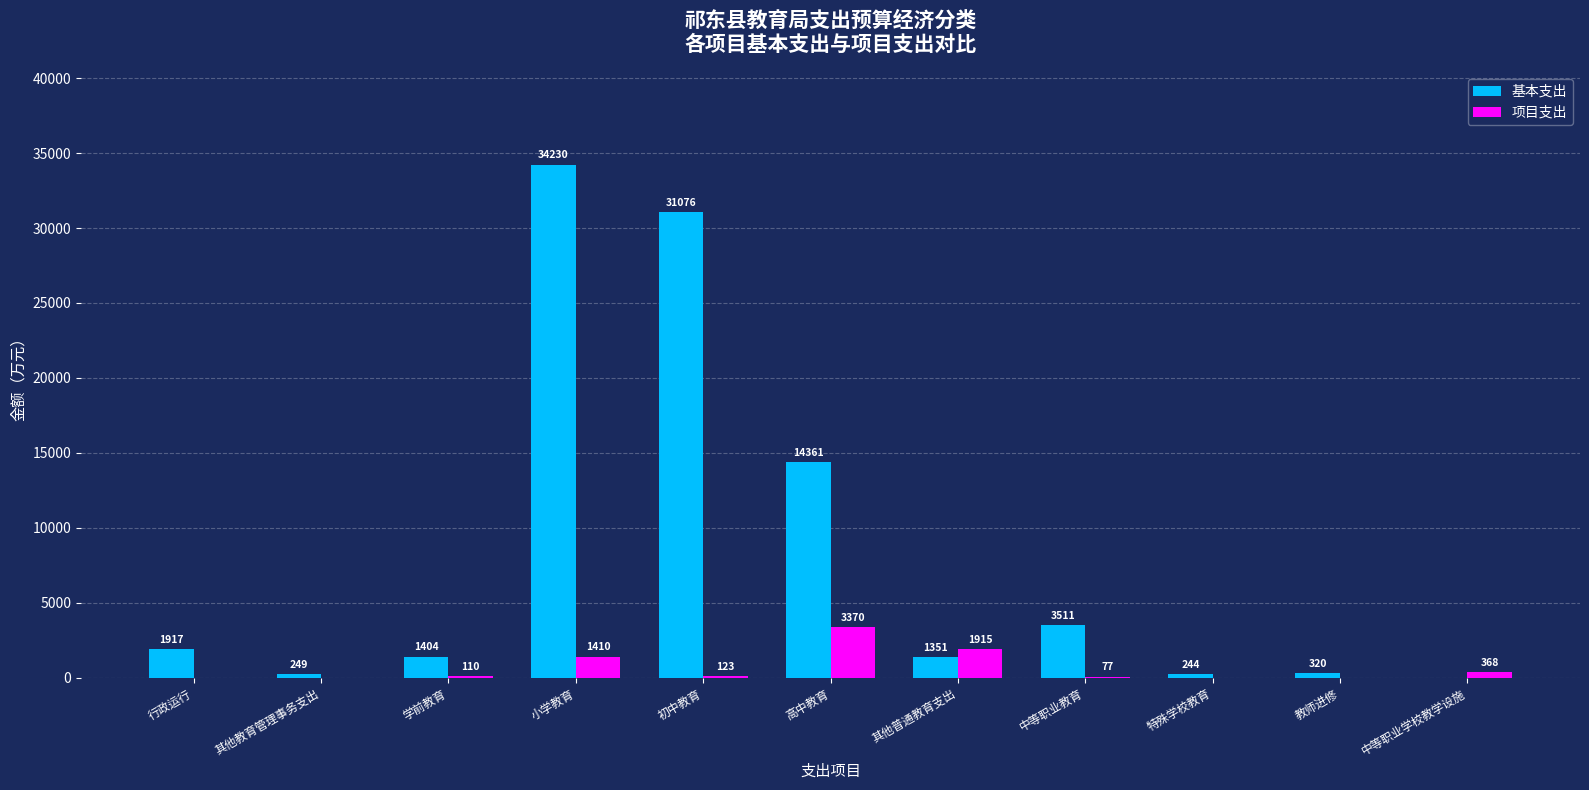

What is the sum of all 基本支出 values?

88664.0